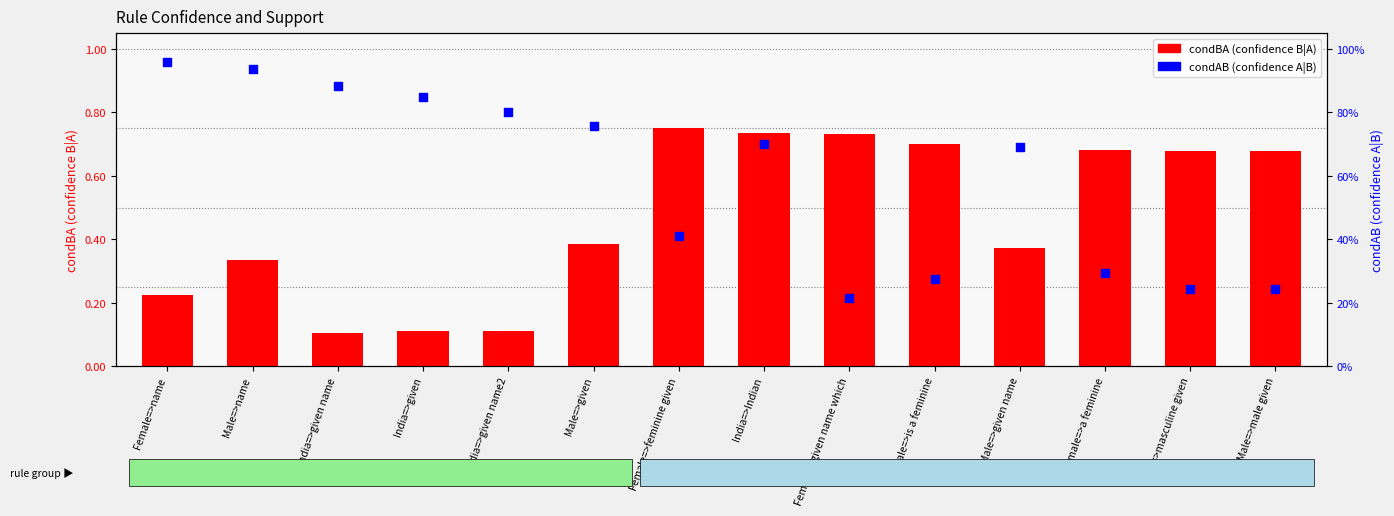

Which series reaches the minimum Y coordinate?

condBA (confidence B|A)